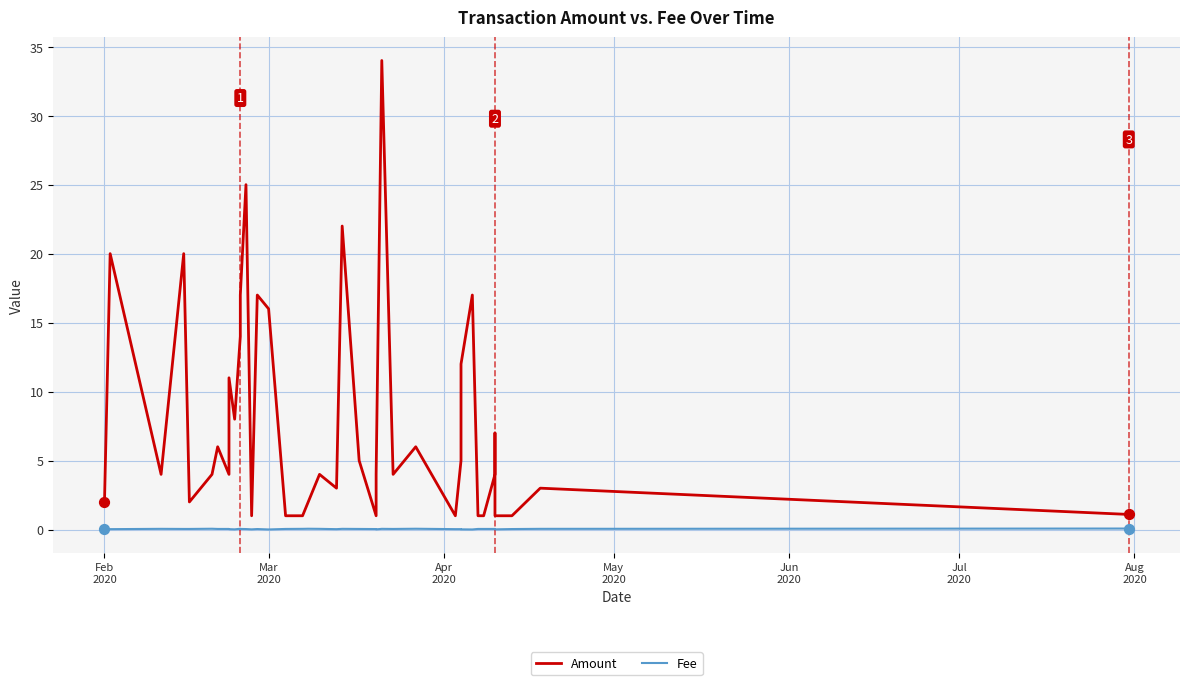

Which series has the largest Y range (max minus min)?

Amount